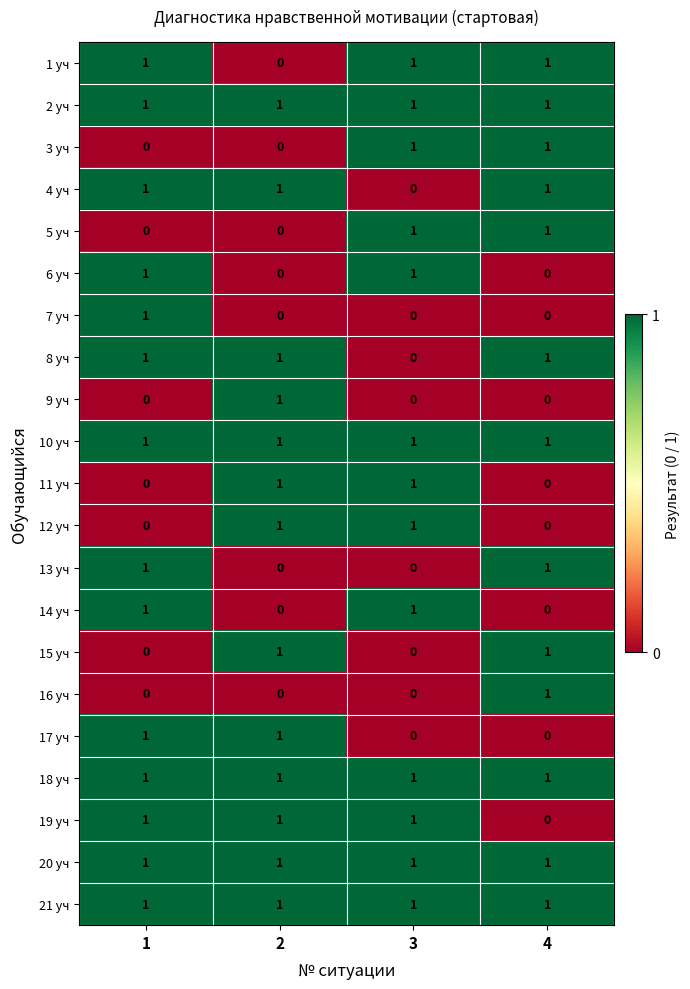

Is it true that 8 уч equals 1 at 2?

True